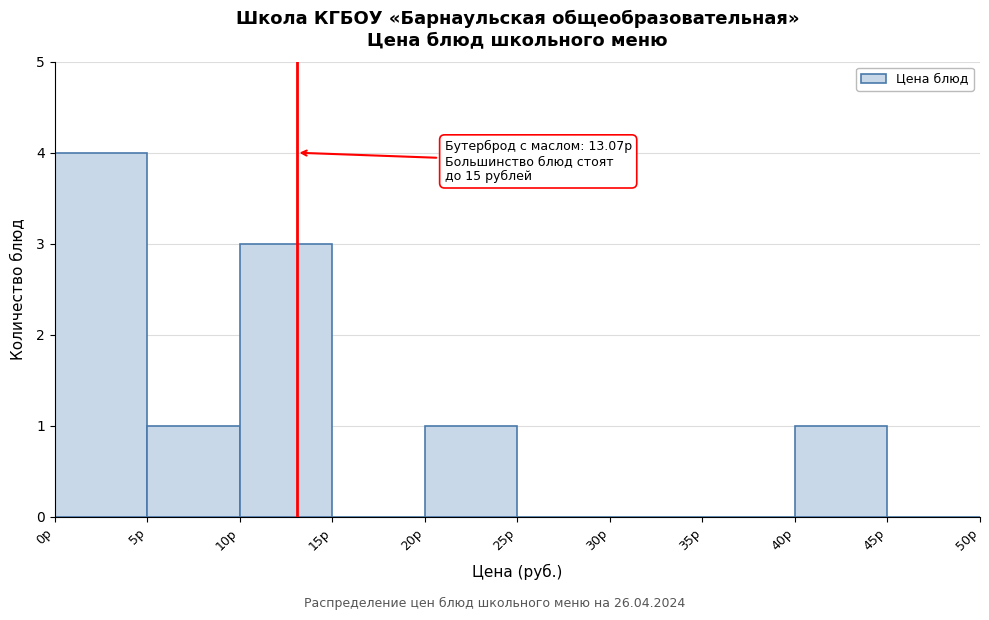

Over which range of the x-axis is the bar tallest?

0 to 5